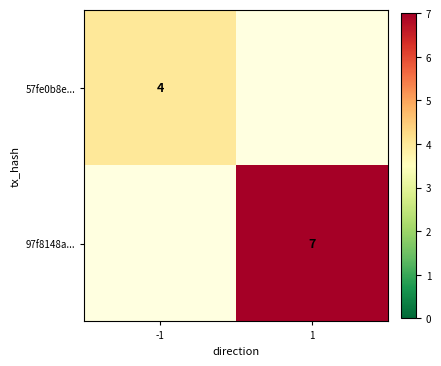

True or false: 97f8148a... has a value of 7 at 1.

True